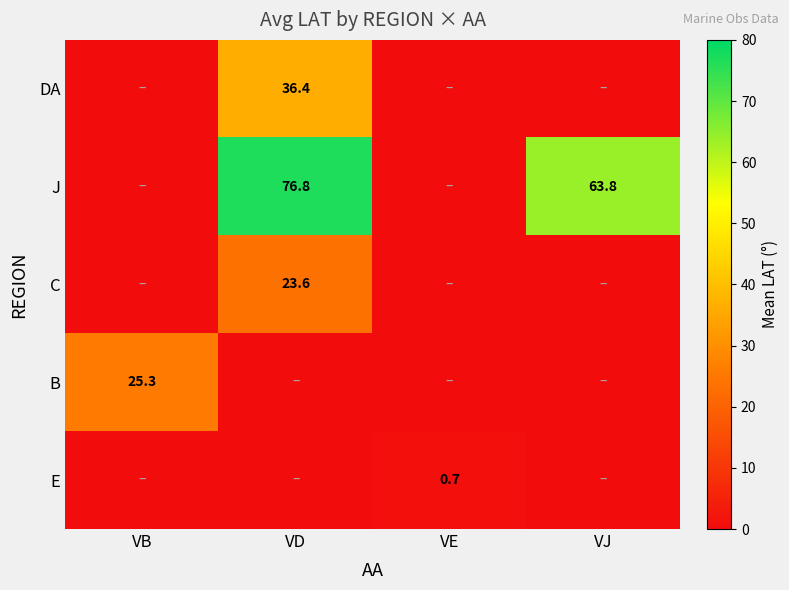

True or false: J has a value of 15.7 at VD.

False